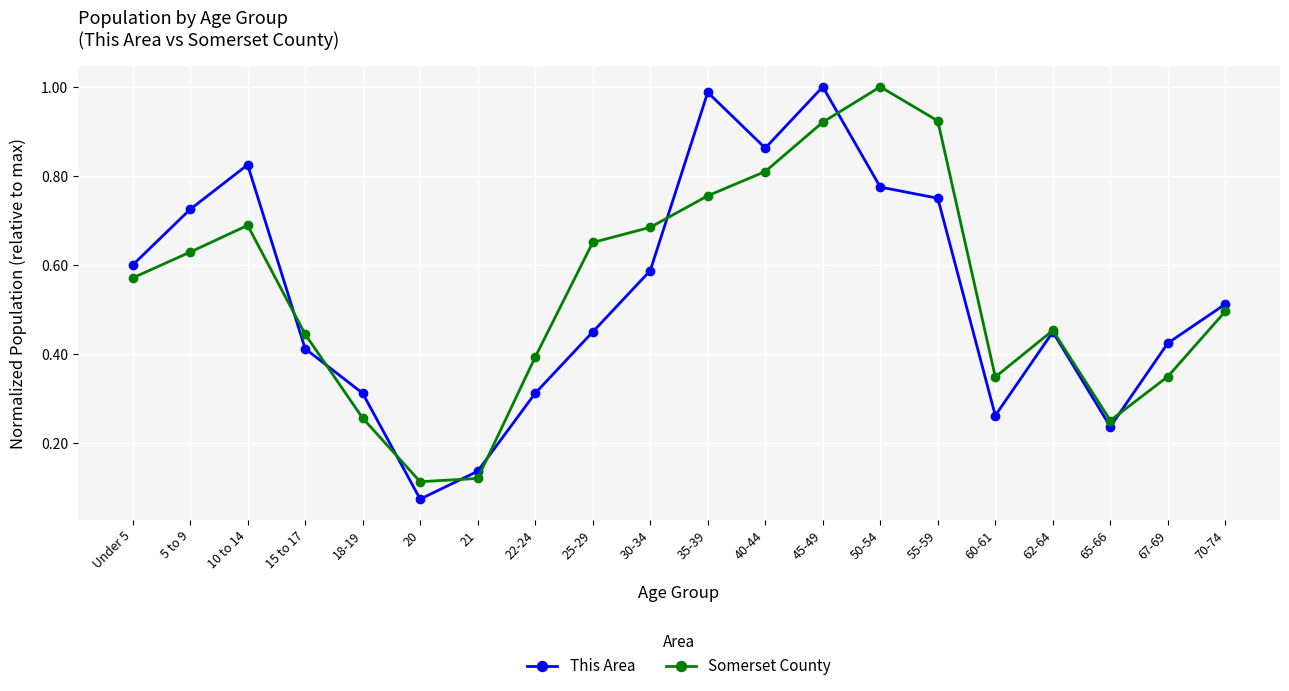

What is the total value across all series at 35-39?

1.7